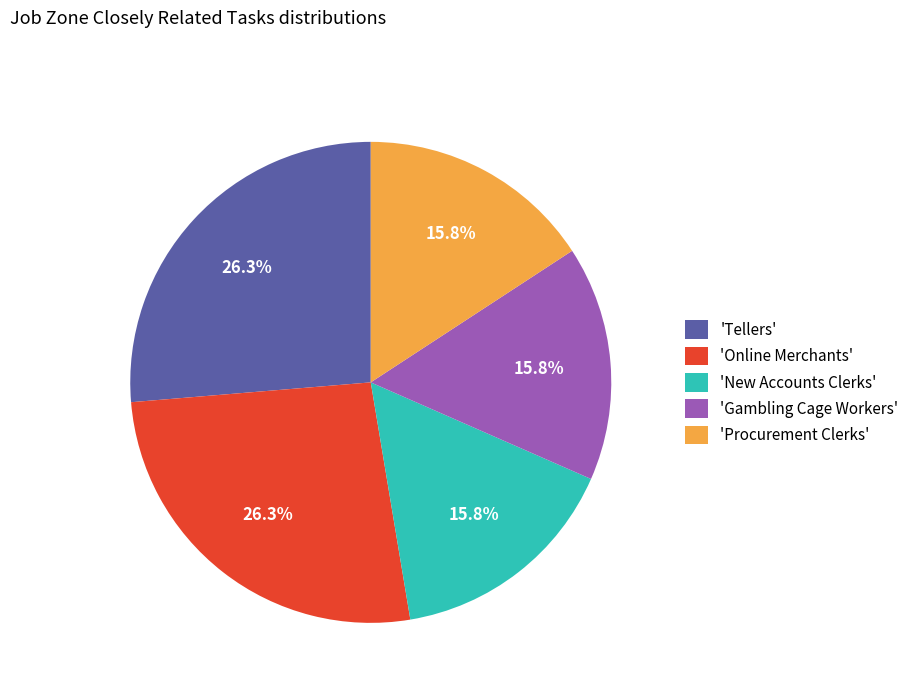

How many segments does this pie chart have?

5